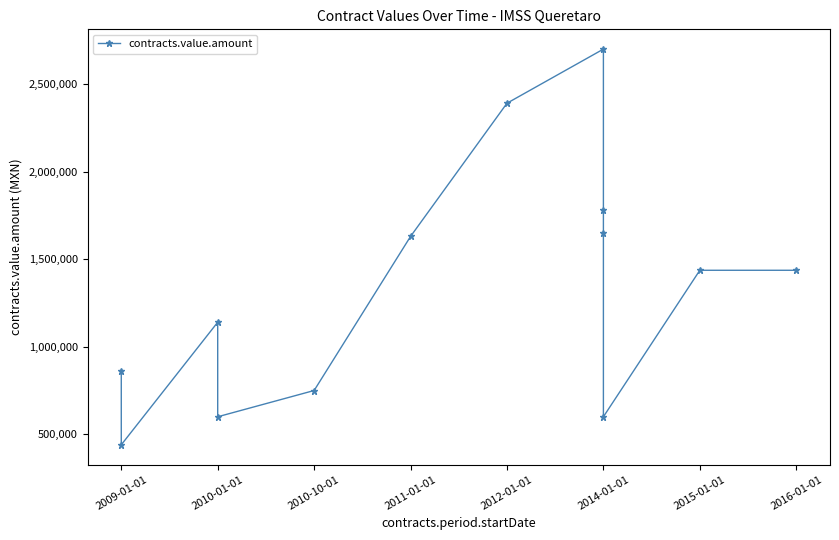

How many values are below 1436743?

6